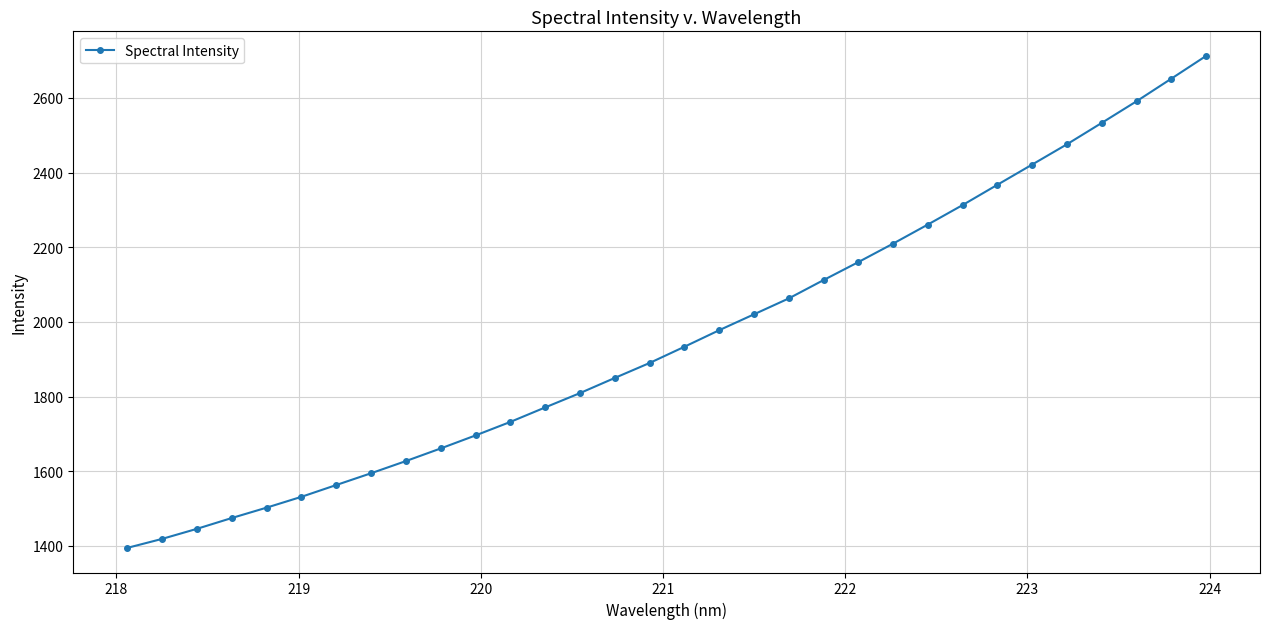

What is the value of the 7th point from the left?

1563.0